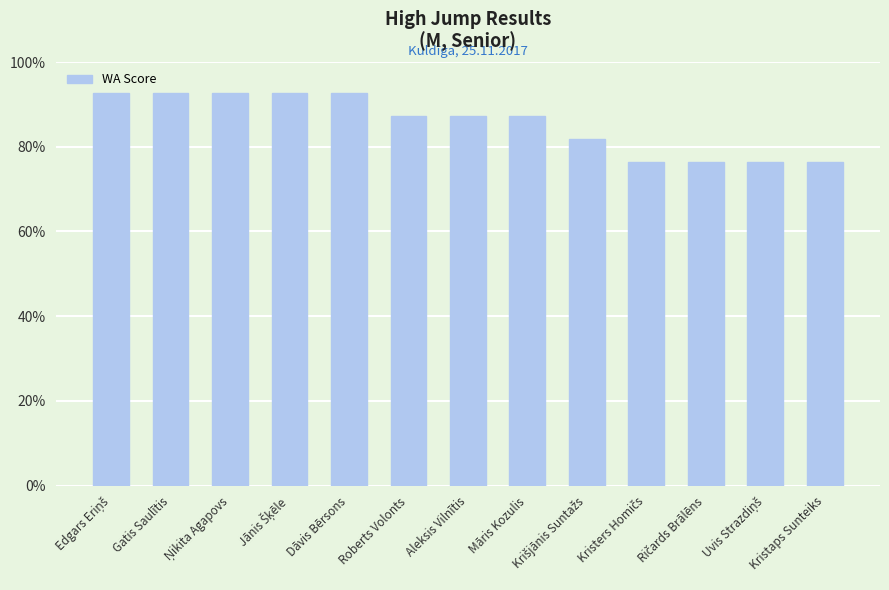

Which category has the lowest value across all series?

Kristers Homičs